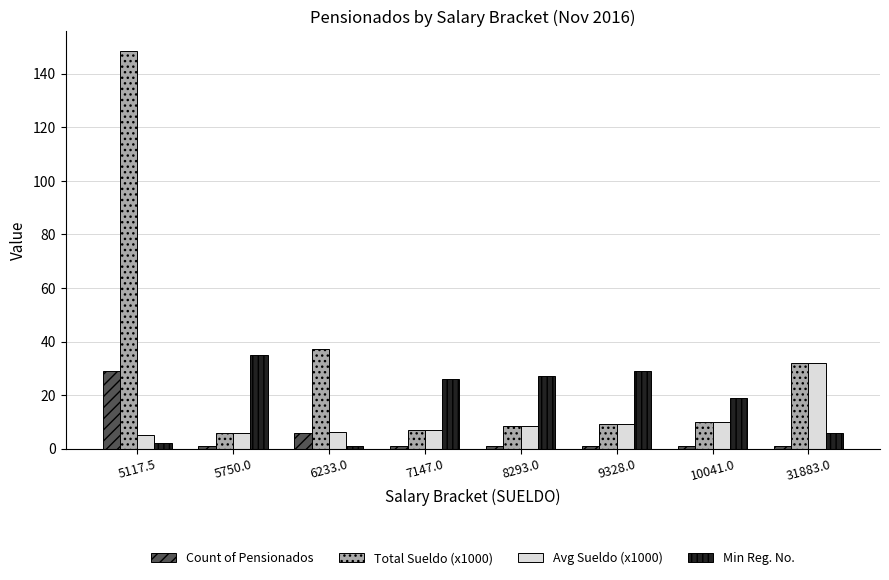

How many data points does each series have?

8